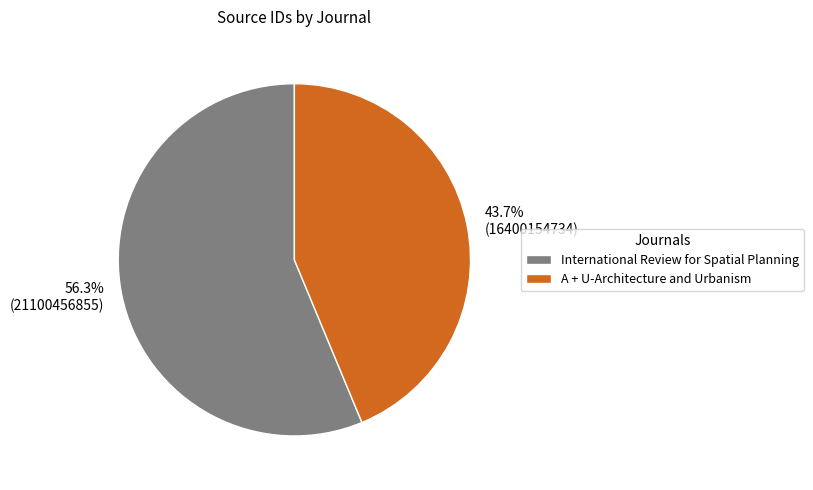

How much of the chart is everything except A + U-Architecture and Urbanism?

56.3%